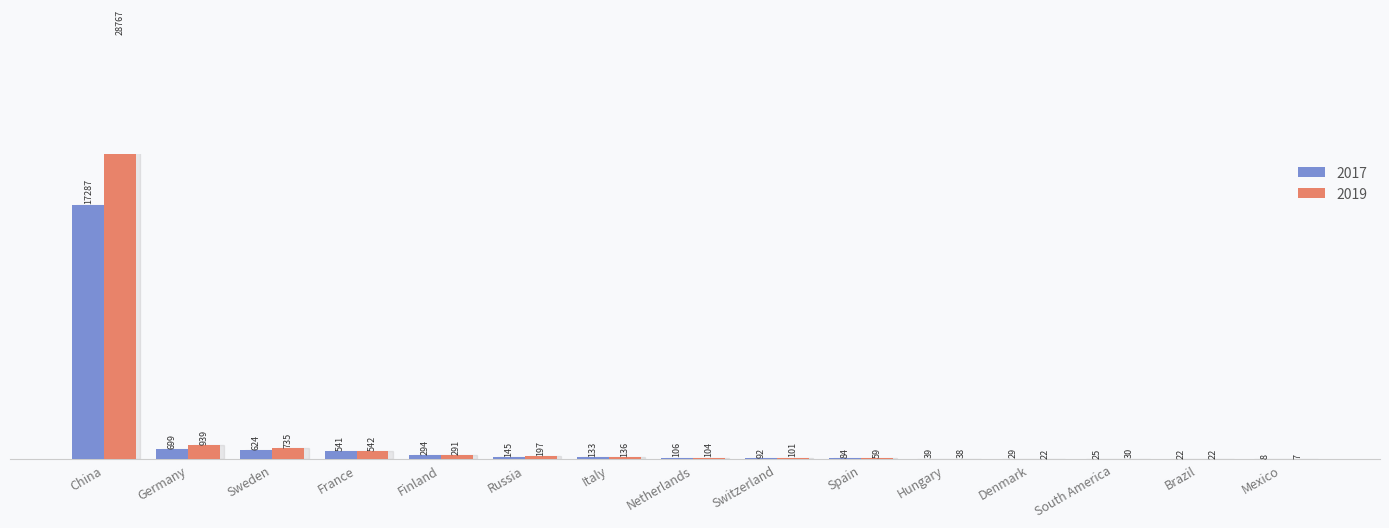

At Spain, list the series in order from smallest to largest.

2019, 2017